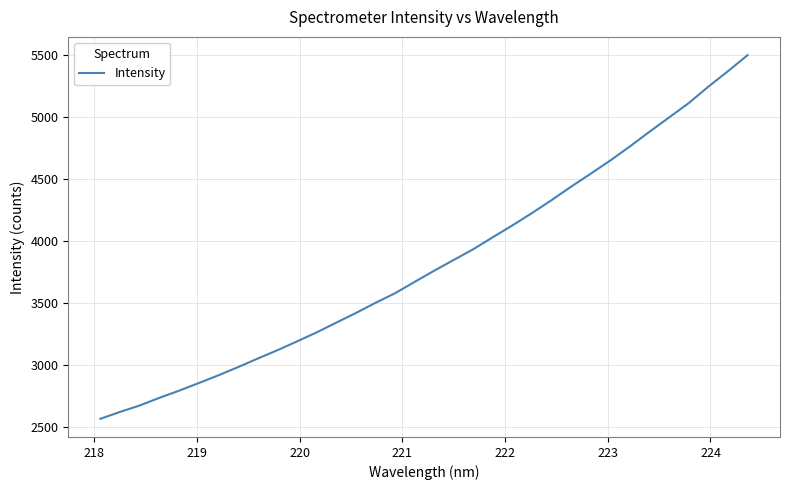

What is the difference between the maximum and minimum values?

2931.3